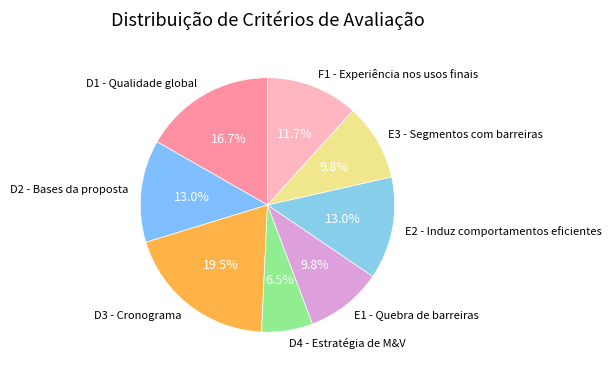

Is there a majority slice in this chart?

No